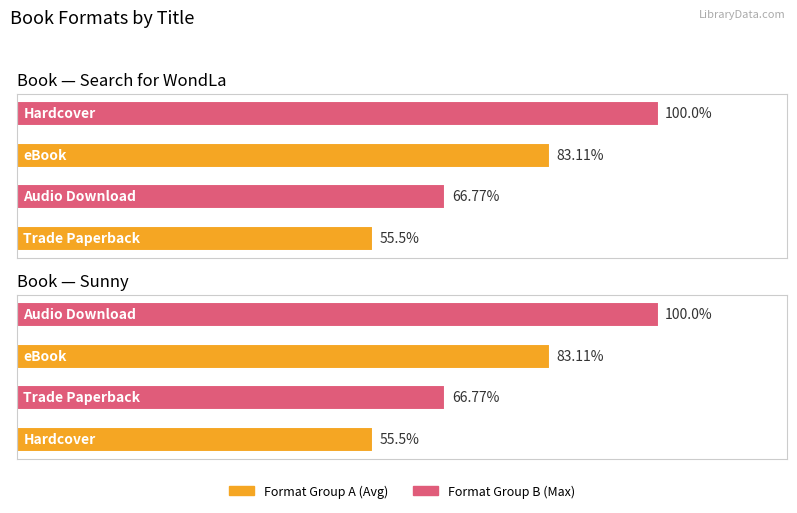

Between 1 and 2, which is larger?

2